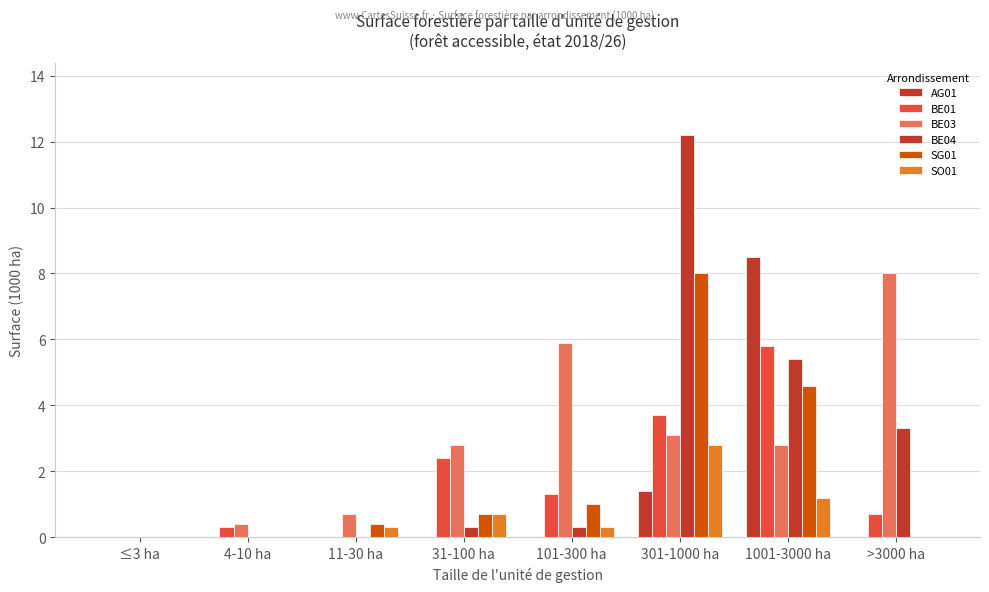

Are the bars horizontal?

No